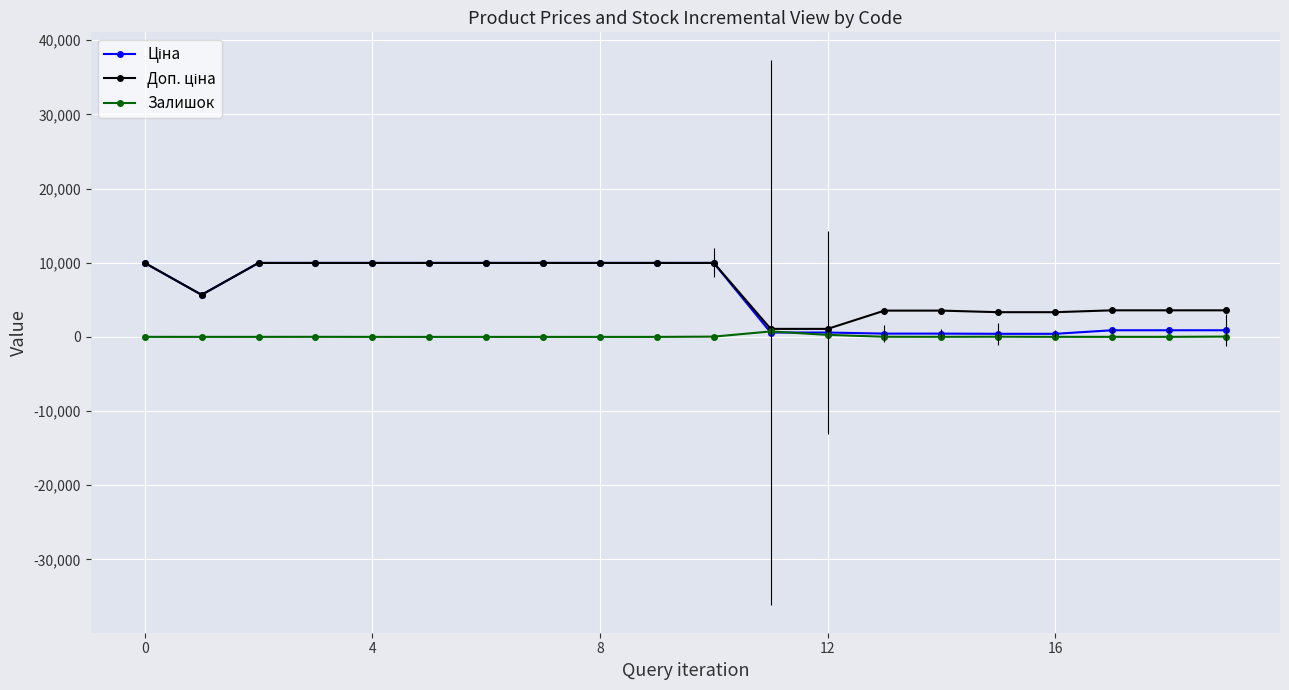

What is the maximum value shown in the chart?

9975.0